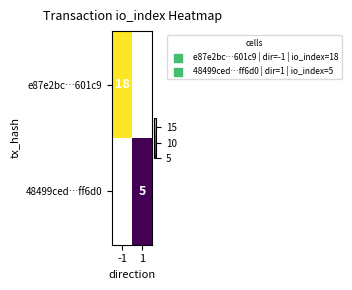

The value of e87e2bc…601c9 at -1 is 18. True or false?

True